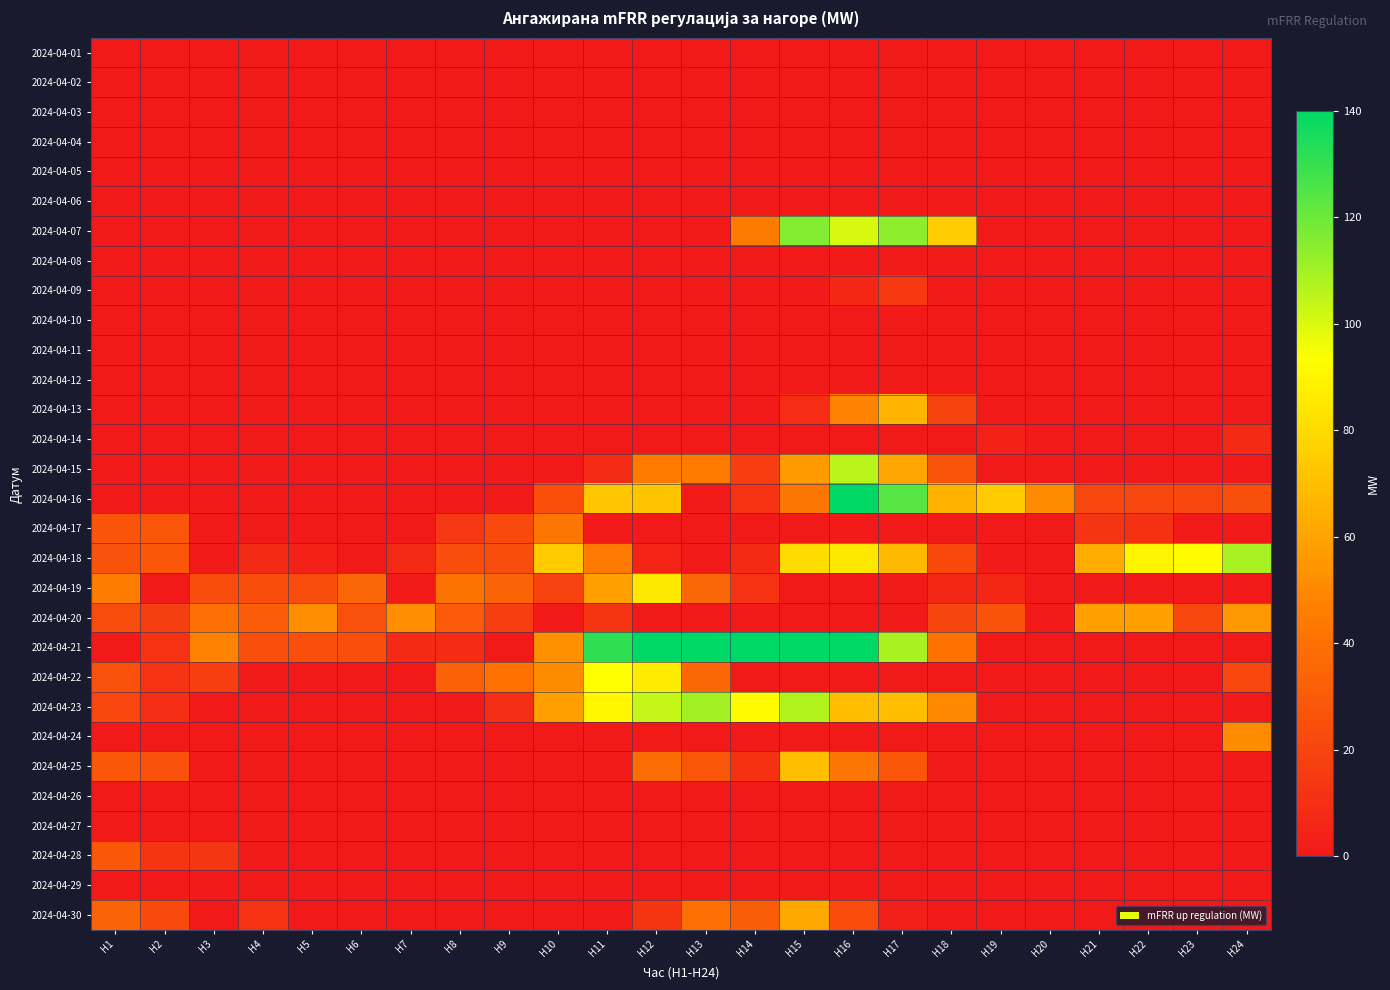

What is the total value across all series at H10?

322.8